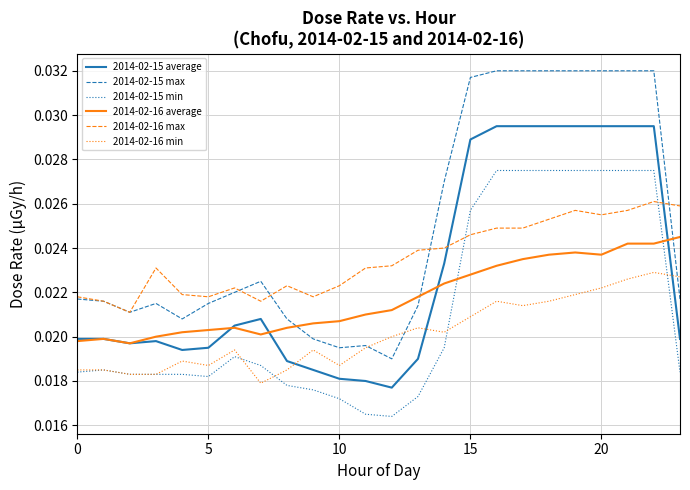

Rank the series by their maximum value, from highest to lowest.

2014-02-15 max, 2014-02-15 average, 2014-02-15 min, 2014-02-16 max, 2014-02-16 average, 2014-02-16 min